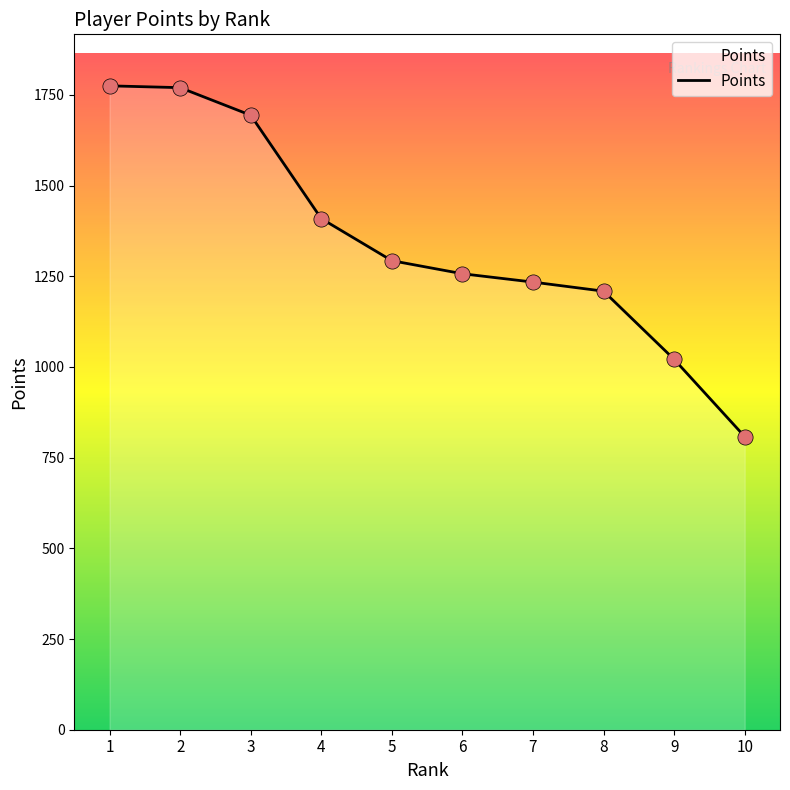

Approximately how many times larger is the value at 1 compared to 6?

1.4